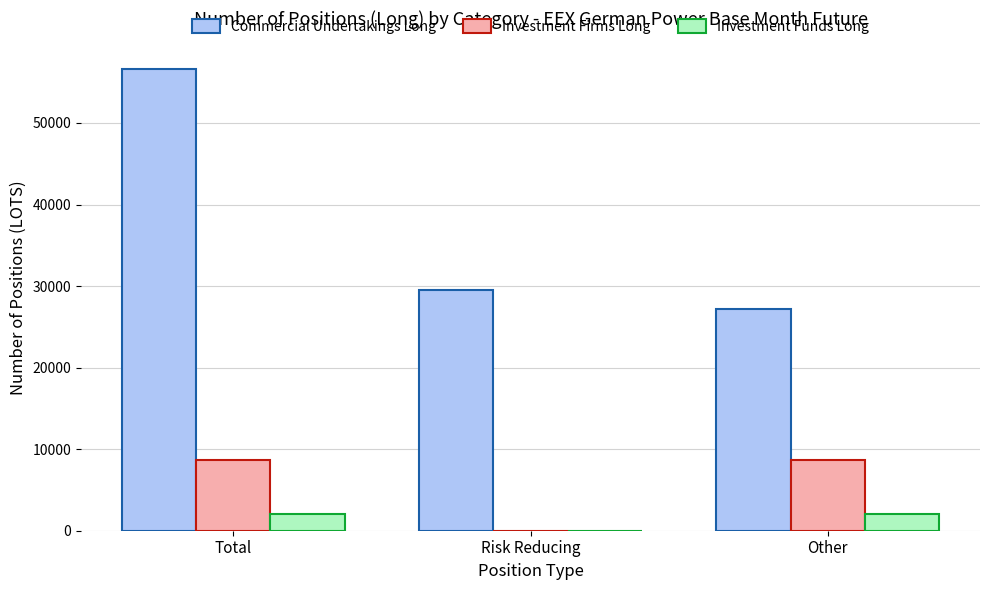

True or false: Investment Funds Long has a value of 2015.7 at Total.

True